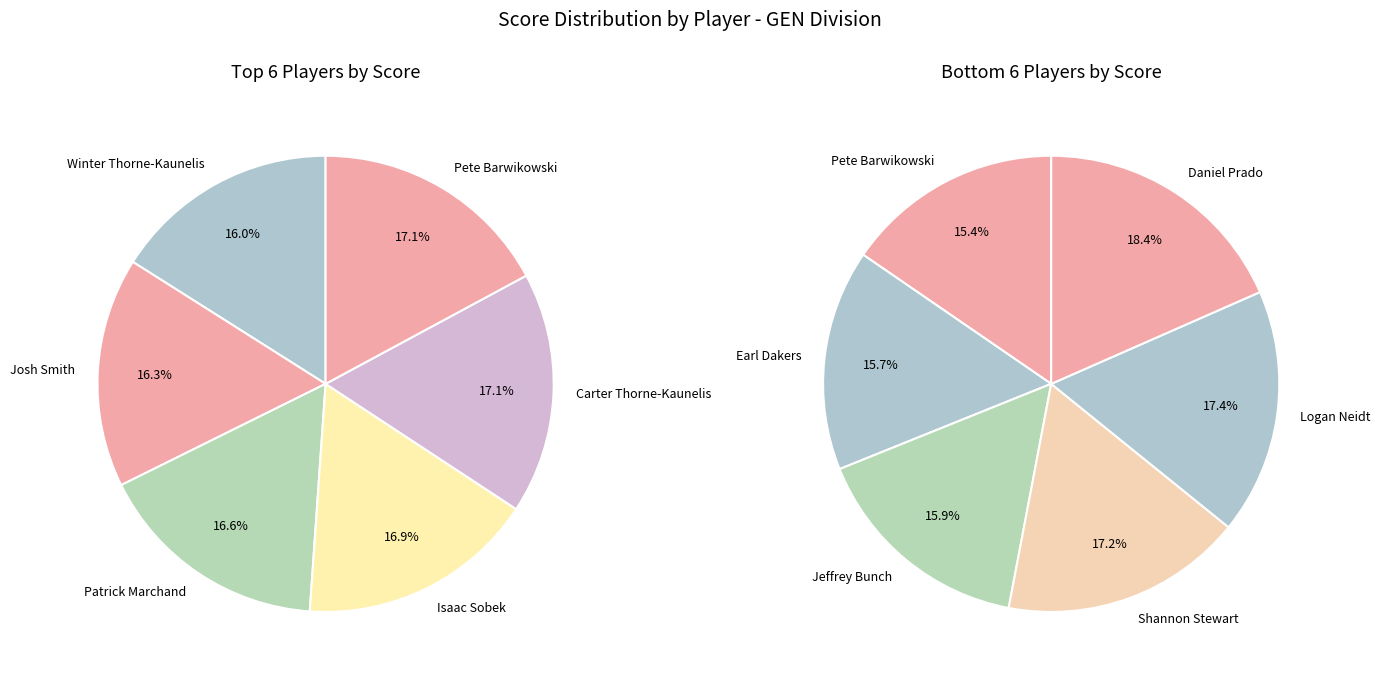

What is the spread (max minus min) of values at Winter Thorne-Kaunelis?

1